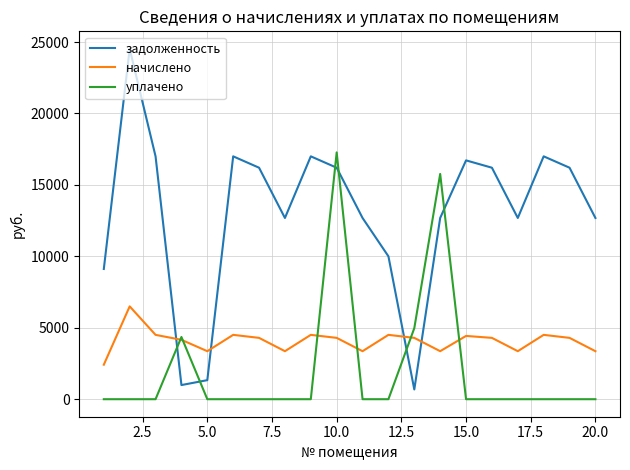

At how many categories does at least one series exceed 16559?

7